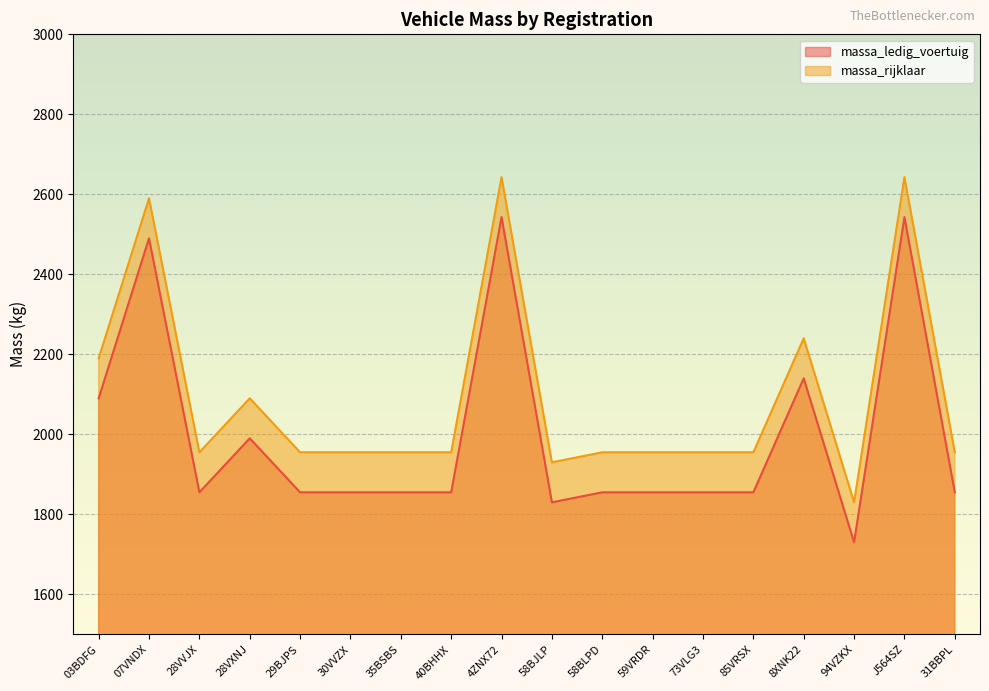

At which category does massa_rijklaar reach its first local peak?

07VNDX